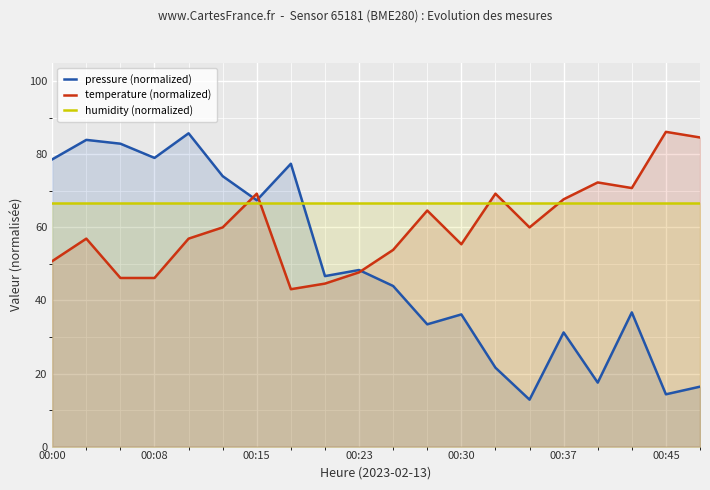

Rank the series by their average value, from lowest to highest.

pressure (normalized), temperature (normalized), humidity (normalized)